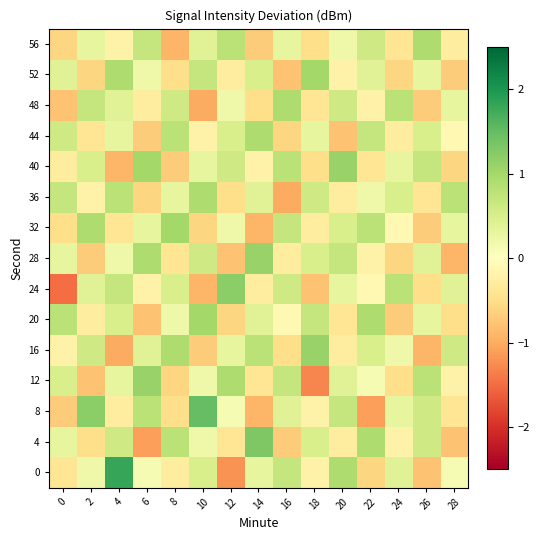

At how many categories does at least one series exceed 0?

15